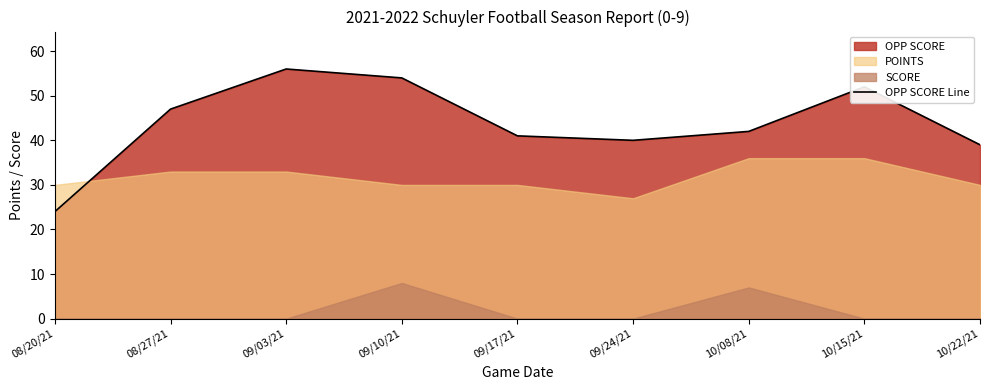

What position from the left is 09/24/21?

6